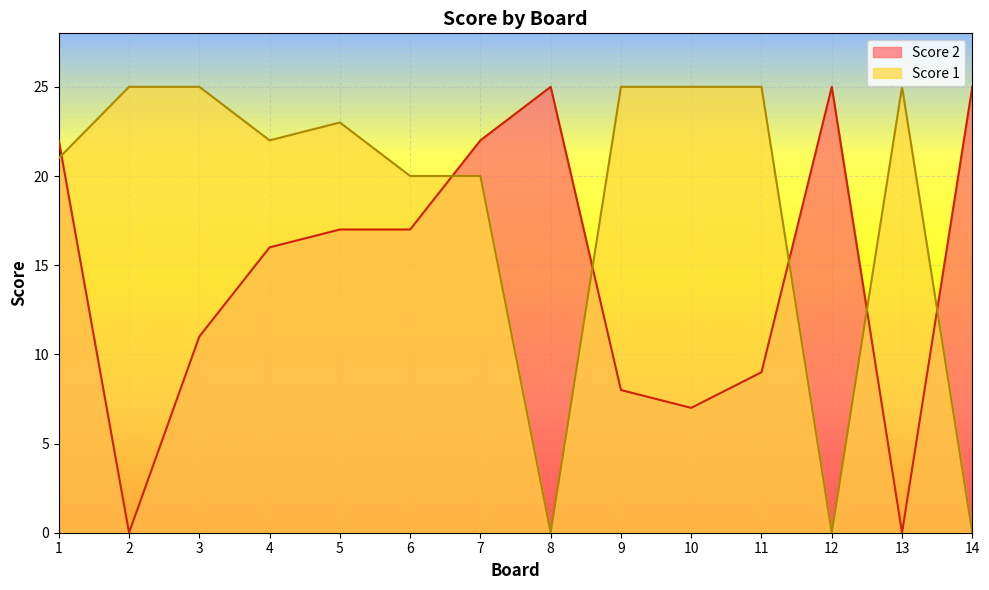

Where is the first local minimum for Score 1?

4